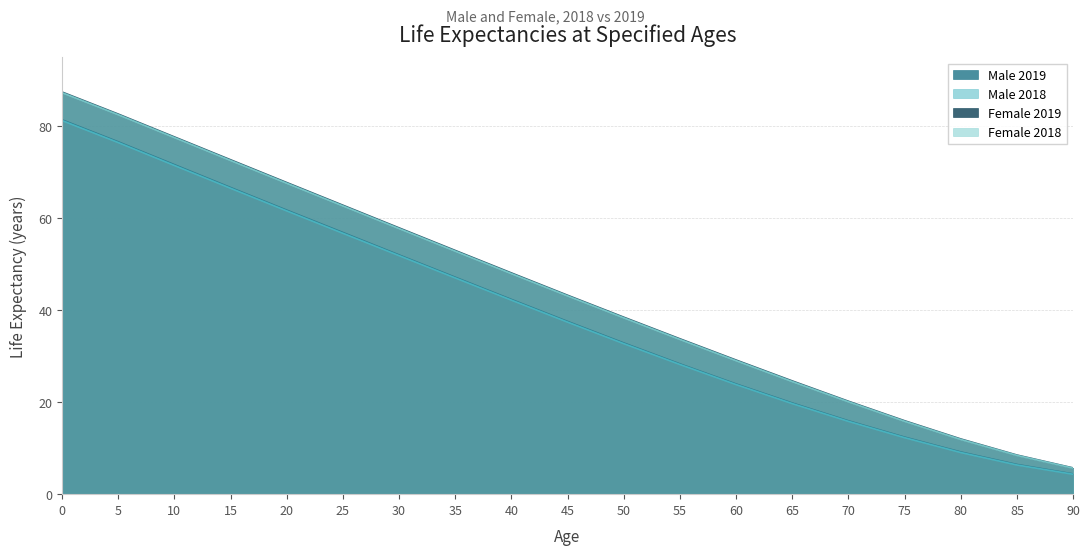

Between 65 and 70, which series saw the biggest shift?

Female 2019